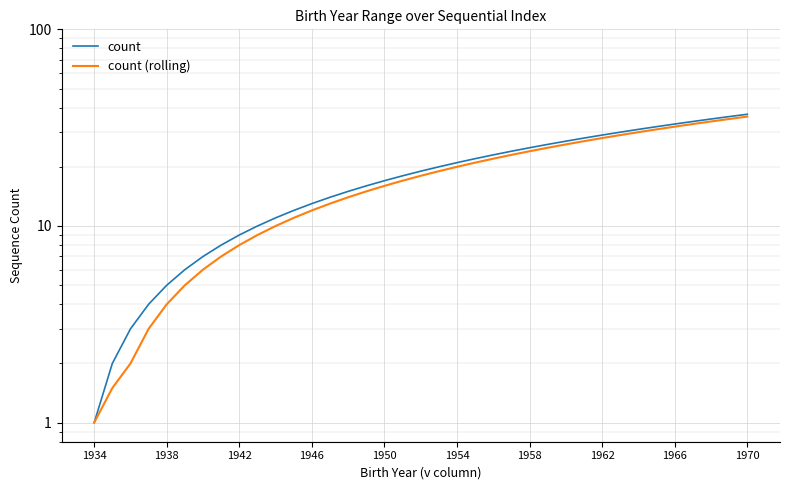

How many distinct data groups are displayed?

2